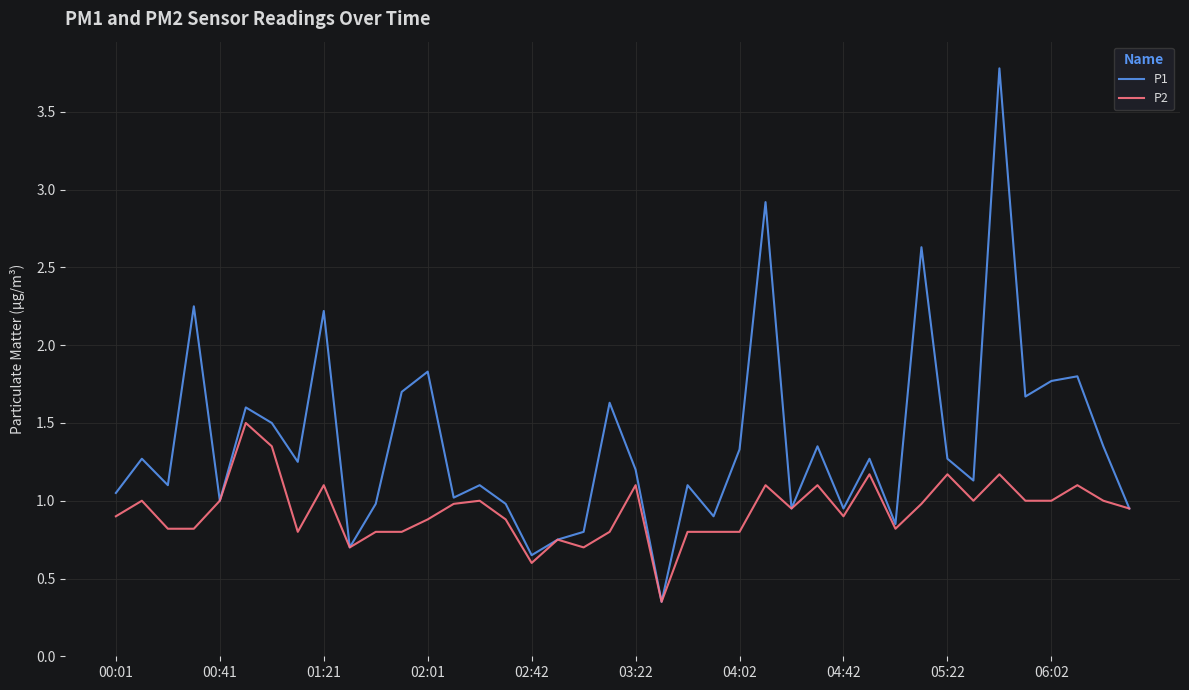

Which series has the largest total across all categories?

P1